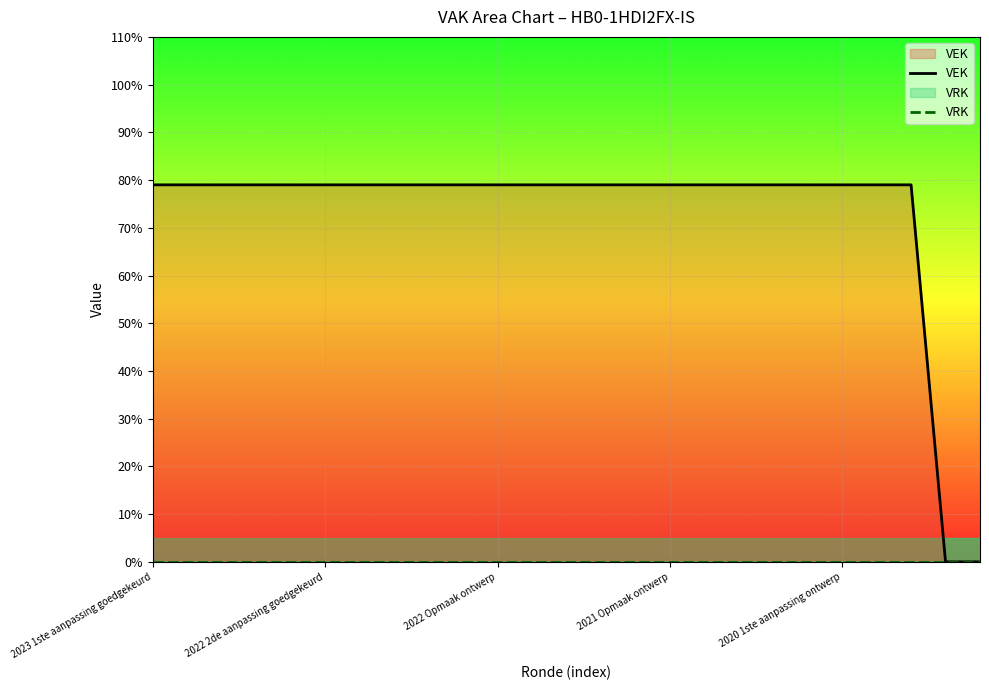

Reading left to right, extract all data points from this chart.

VEK: 79	79	79	79	79	79	79	79	79	79	79	79	79	79	79	79	79	79	79	79	79	79	79	0	0
VRK: 0	0	0	0	0	0	0	0	0	0	0	0	0	0	0	0	0	0	0	0	0	0	0	0	0